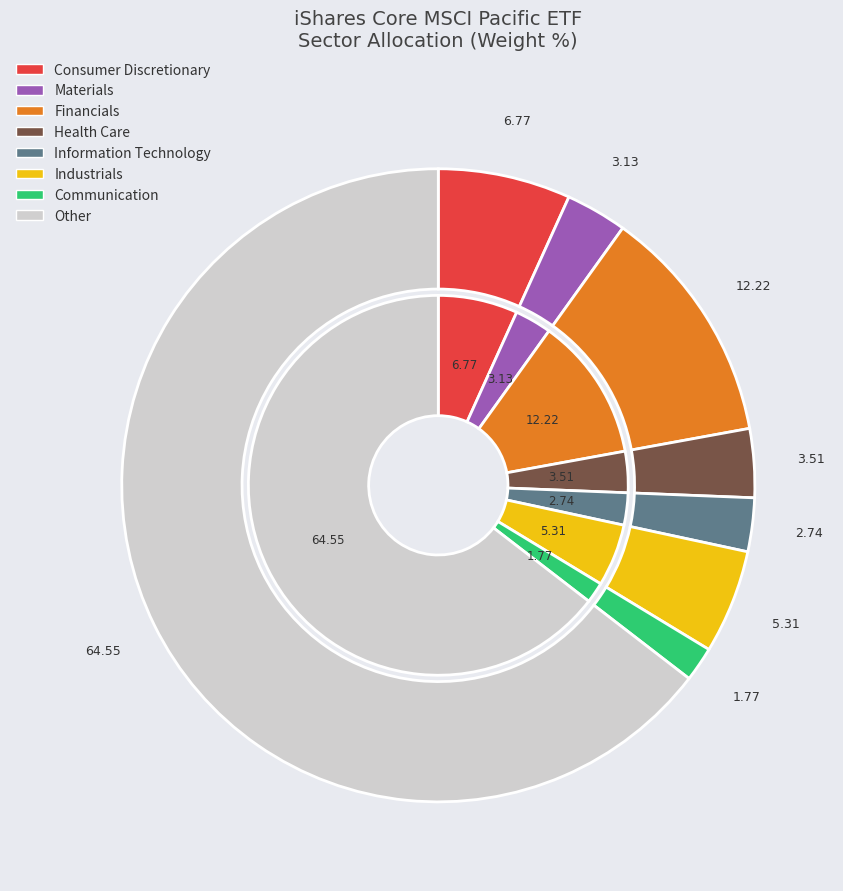

What is the largest slice in the pie chart?

Other